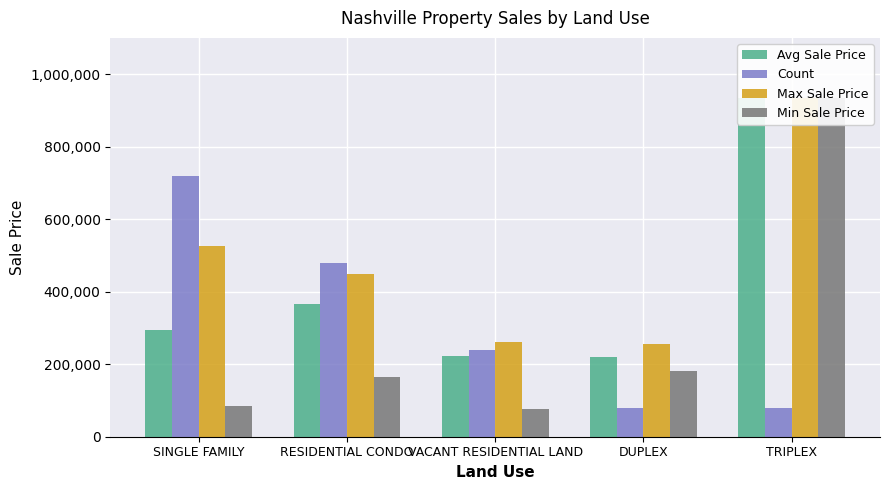

Between DUPLEX and VACANT RESIDENTIAL LAND, which is larger?

VACANT RESIDENTIAL LAND